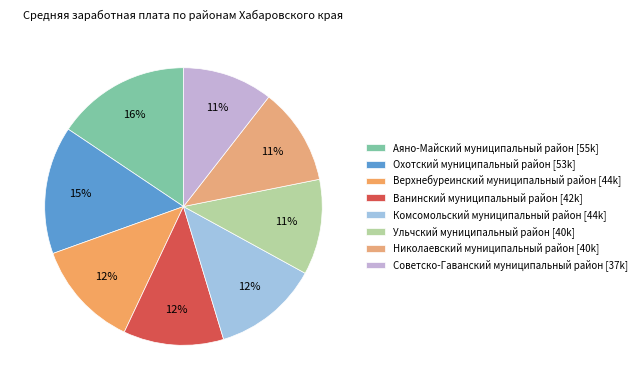

What percentage is NOT represented by Охотский муниципальный район?

85.1%